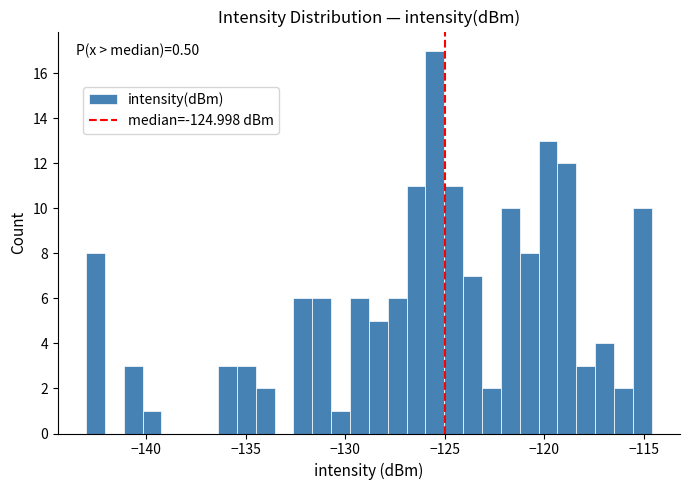

Read against the x-axis, roughly where is the centre of the tallest bar?

-125.5